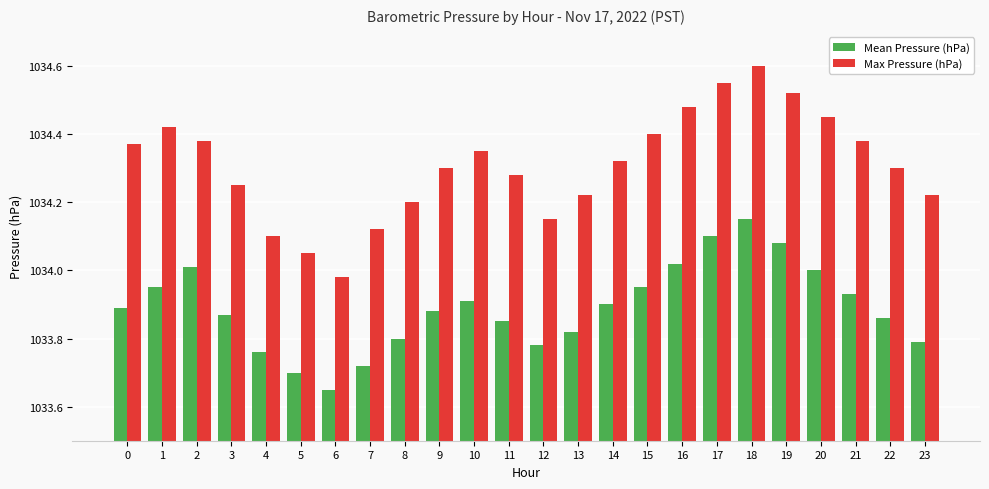

List the series in order of their peak value, highest first.

Max Pressure (hPa), Mean Pressure (hPa)